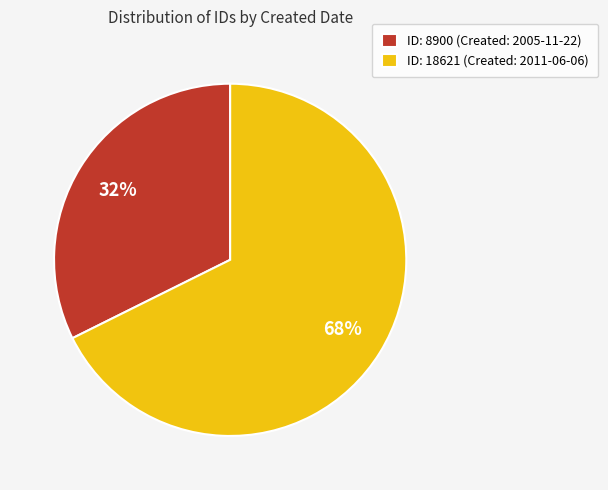

How many segments does this pie chart have?

2